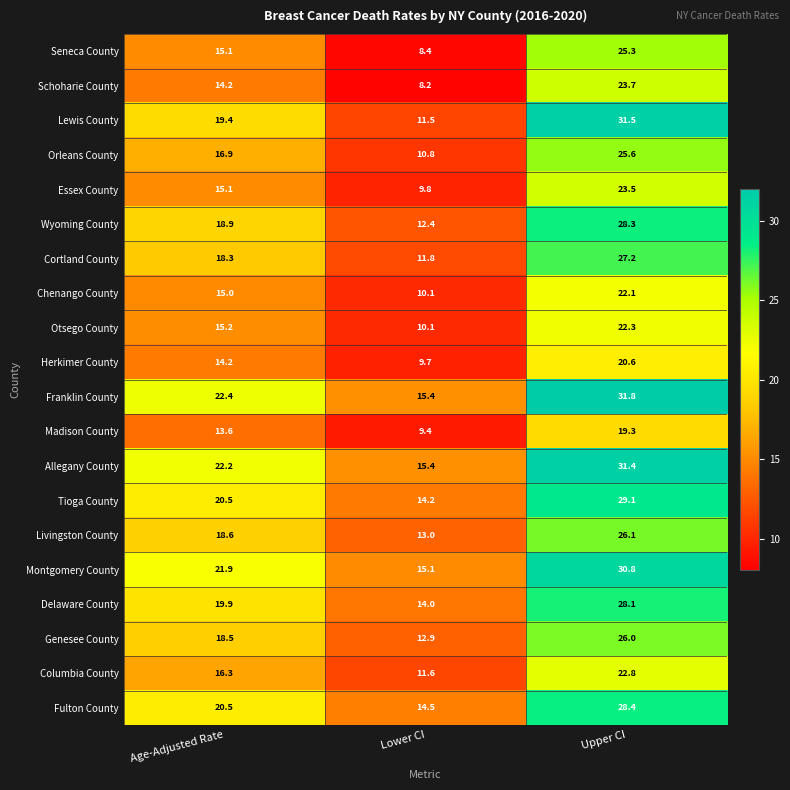

What is the difference between the Allegany County values at Upper CI and Age-Adjusted Rate?

9.2